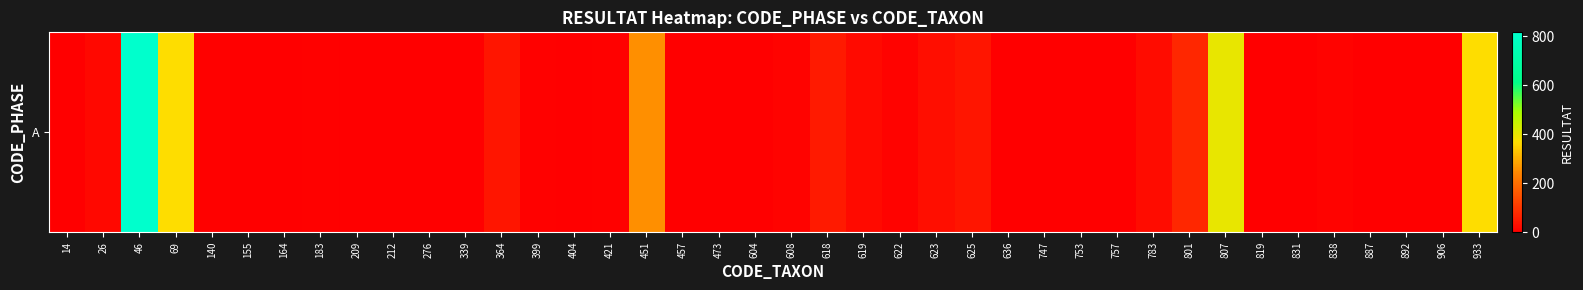

Rank the categories by value from highest to lowest.

46, 807, 69, 933, 451, 801, 618, 364, 625, 623, 783, 619, 26, 622, 608, 838, 140, 183, 399, 421, 339, 892, 14, 747, 831, 212, 457, 473, 604, 636, 753, 819, 906, 155, 164, 209, 276, 404, 757, 887